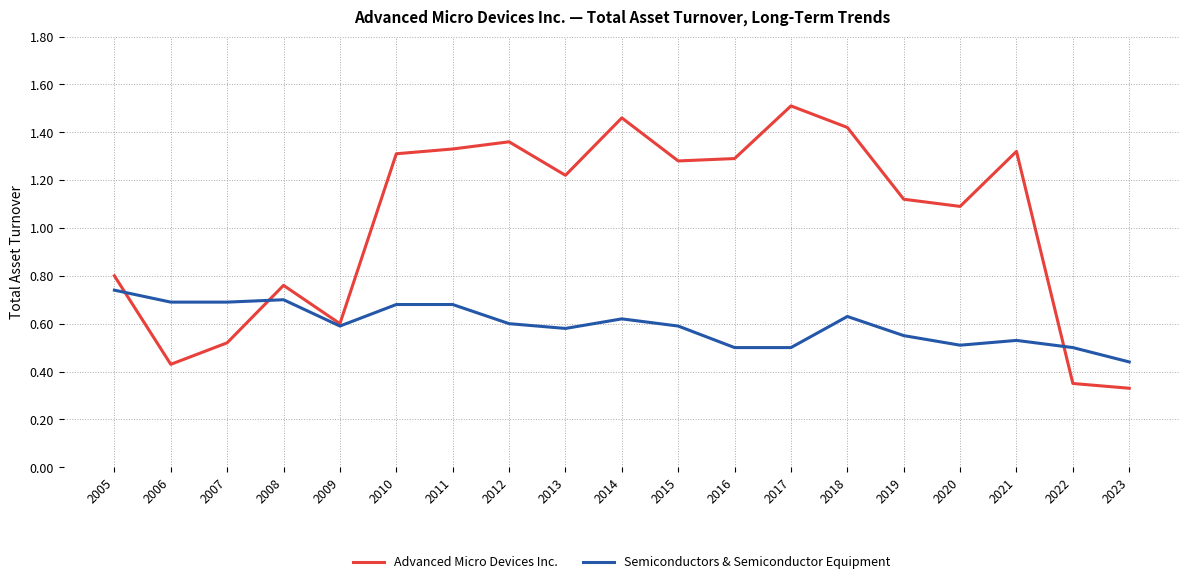

Which category has the lowest value in the Semiconductors & Semiconductor Equipment series?

2023